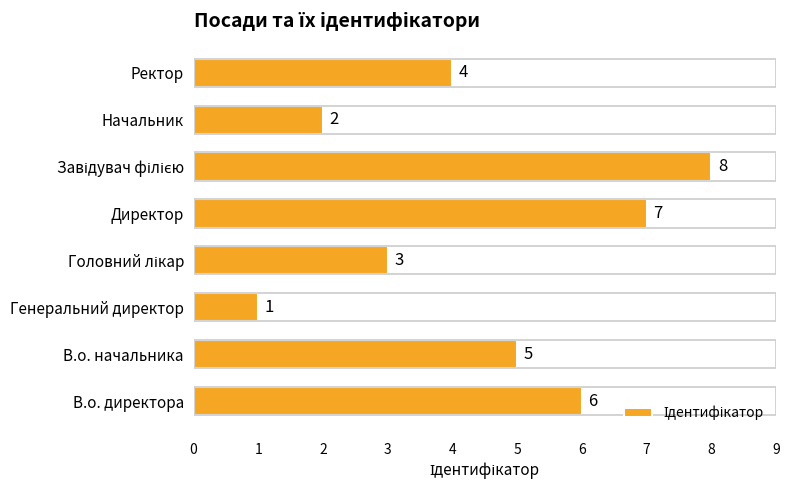

Is it true that the value at В.о. начальника is 7?

False